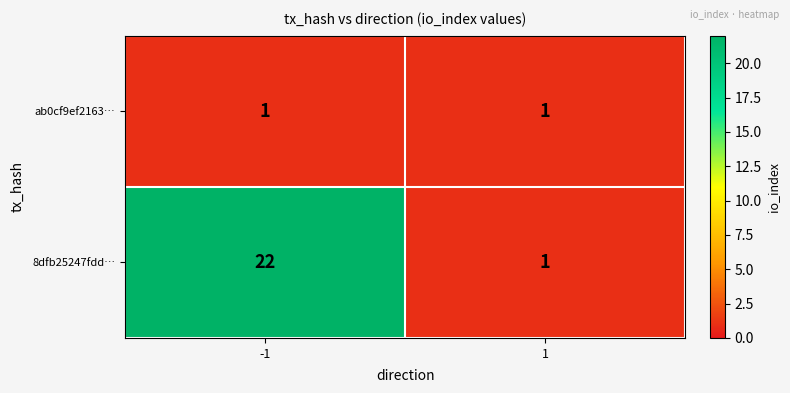

Rank the series by their average value, from lowest to highest.

ab0cf9ef2163…, 8dfb25247fdd…